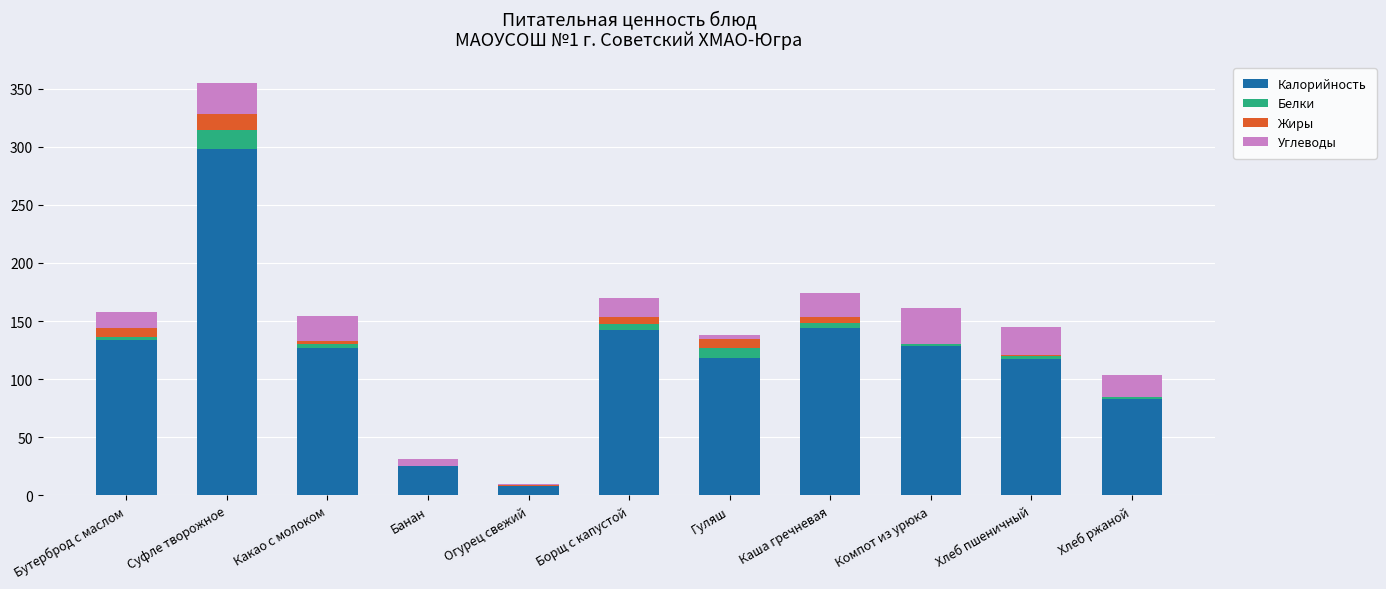

The value of Калорийность at Суфле творожное is 79.2. True or false?

False